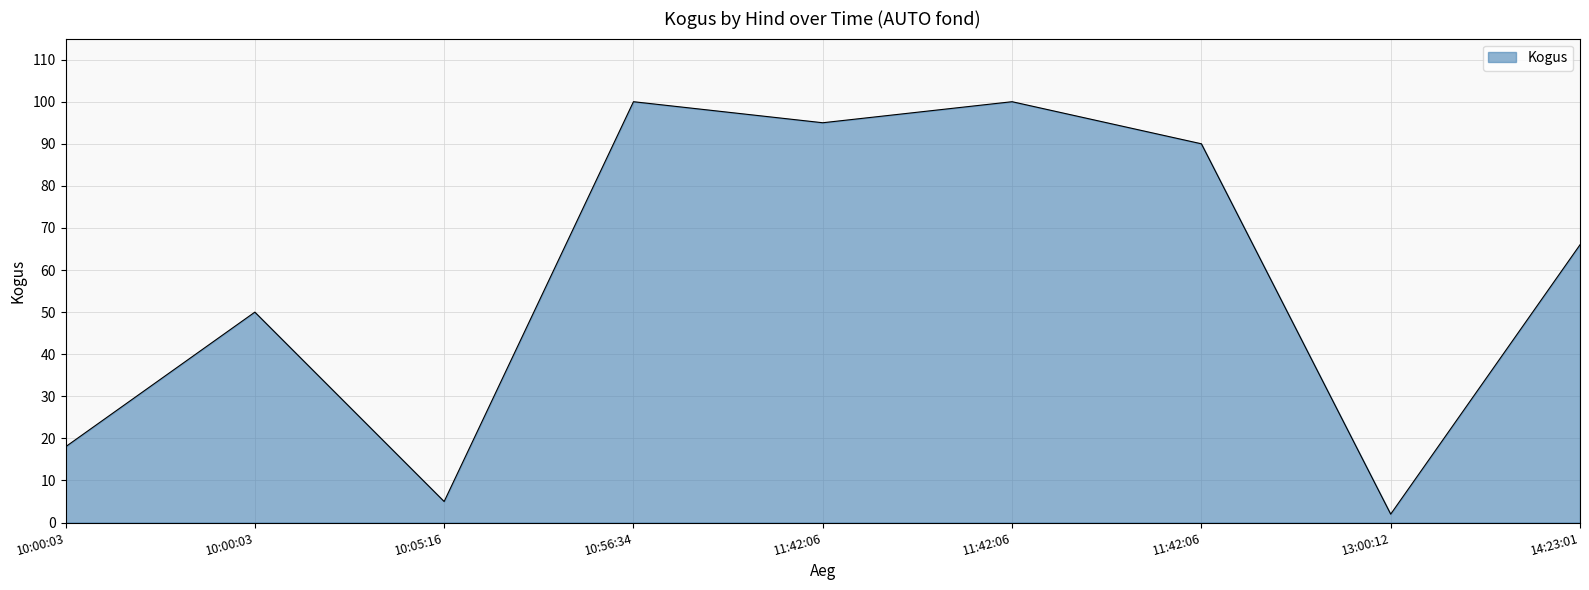

What is the maximum value shown in the chart?

100